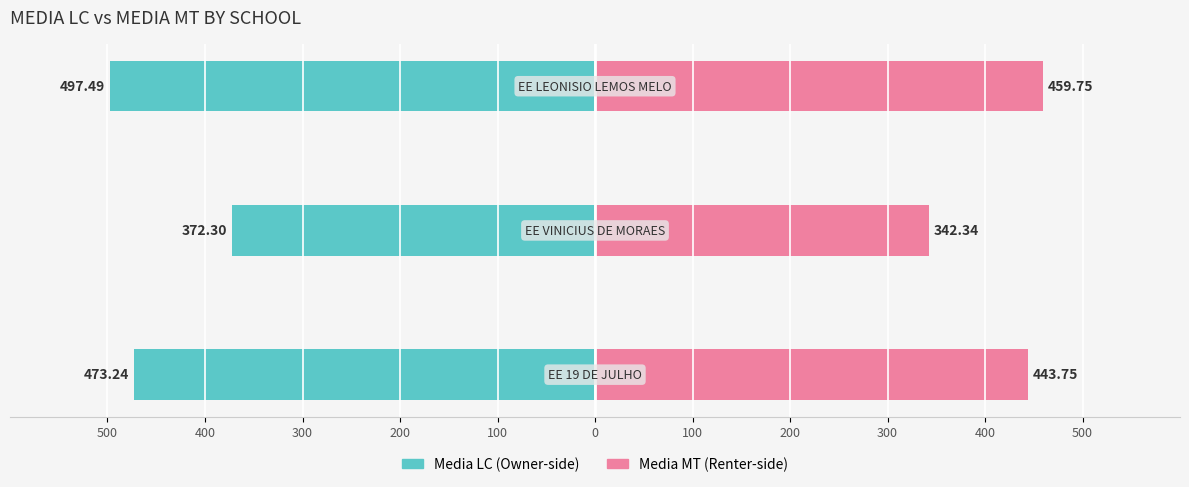

At how many categories does at least one series exceed -240?

3